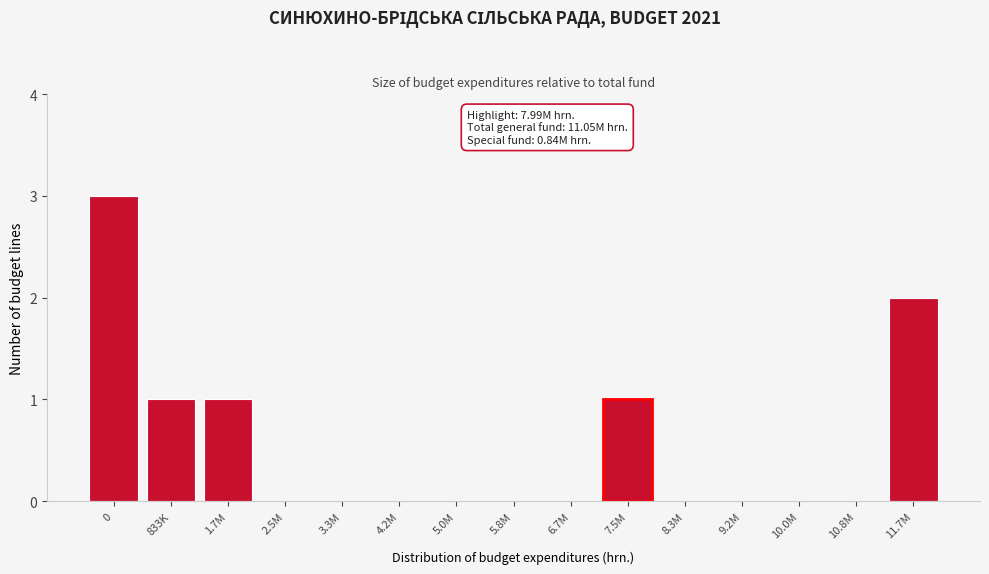

Reading left to right, list all the values displayed in this chart.

0=3	833K=1	1.7M=1	2.5M=0	3.3M=0	4.2M=0	5.0M=0	5.8M=0	6.7M=0	7.5M=1	8.3M=0	9.2M=0	10.0M=0	10.8M=0	11.7M=2